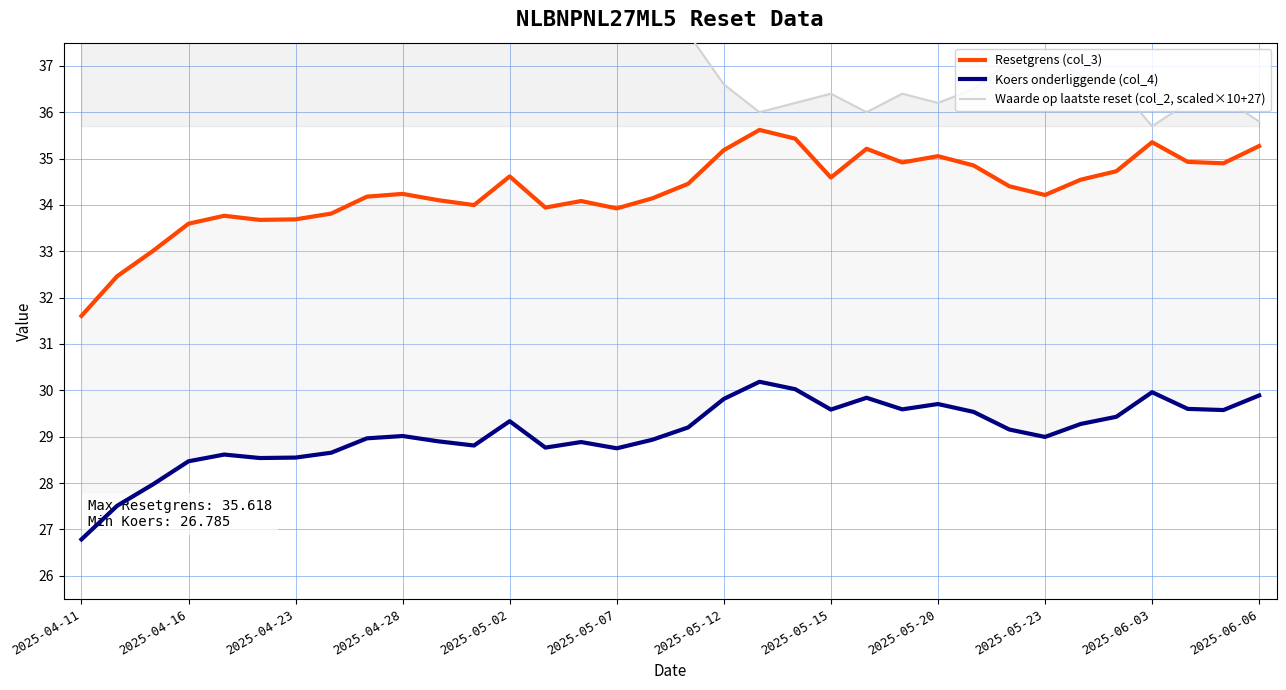

True or false: Koers onderliggende (col_4) has a value of 49.9 at 31.

False